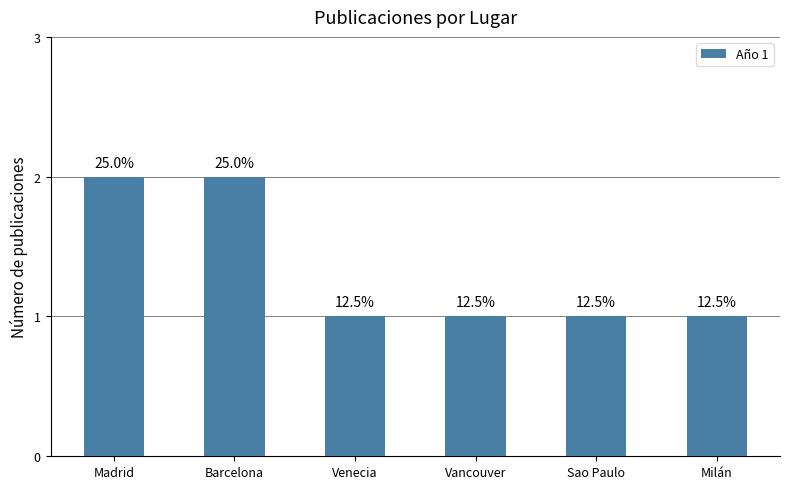

Are the bars horizontal?

No